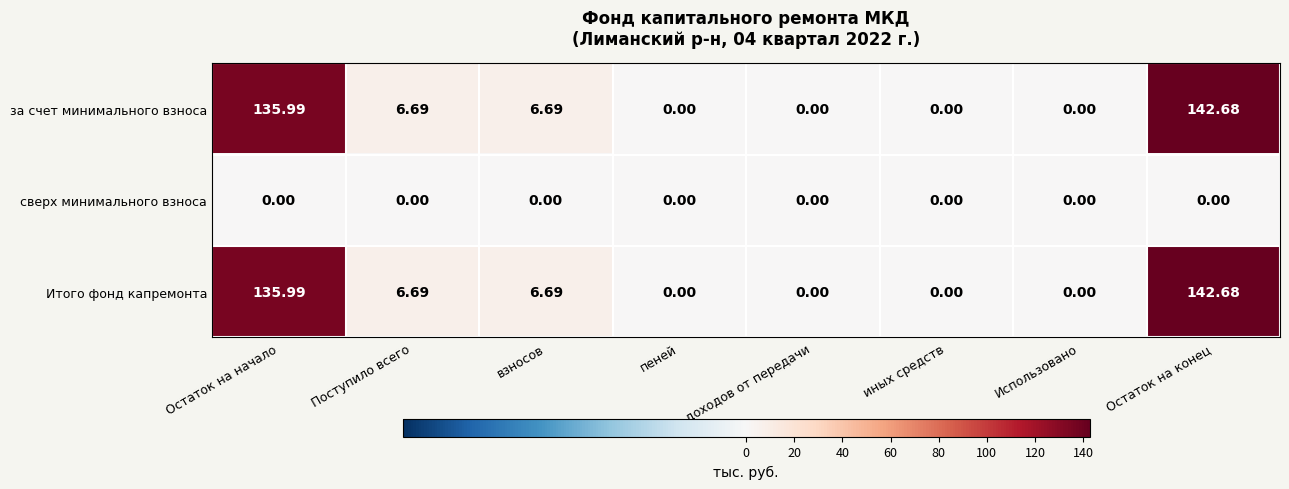

Is the value of Итого фонд капремонта at Остаток на начало greater than the value of сверх минимального взноса at пеней?

Yes